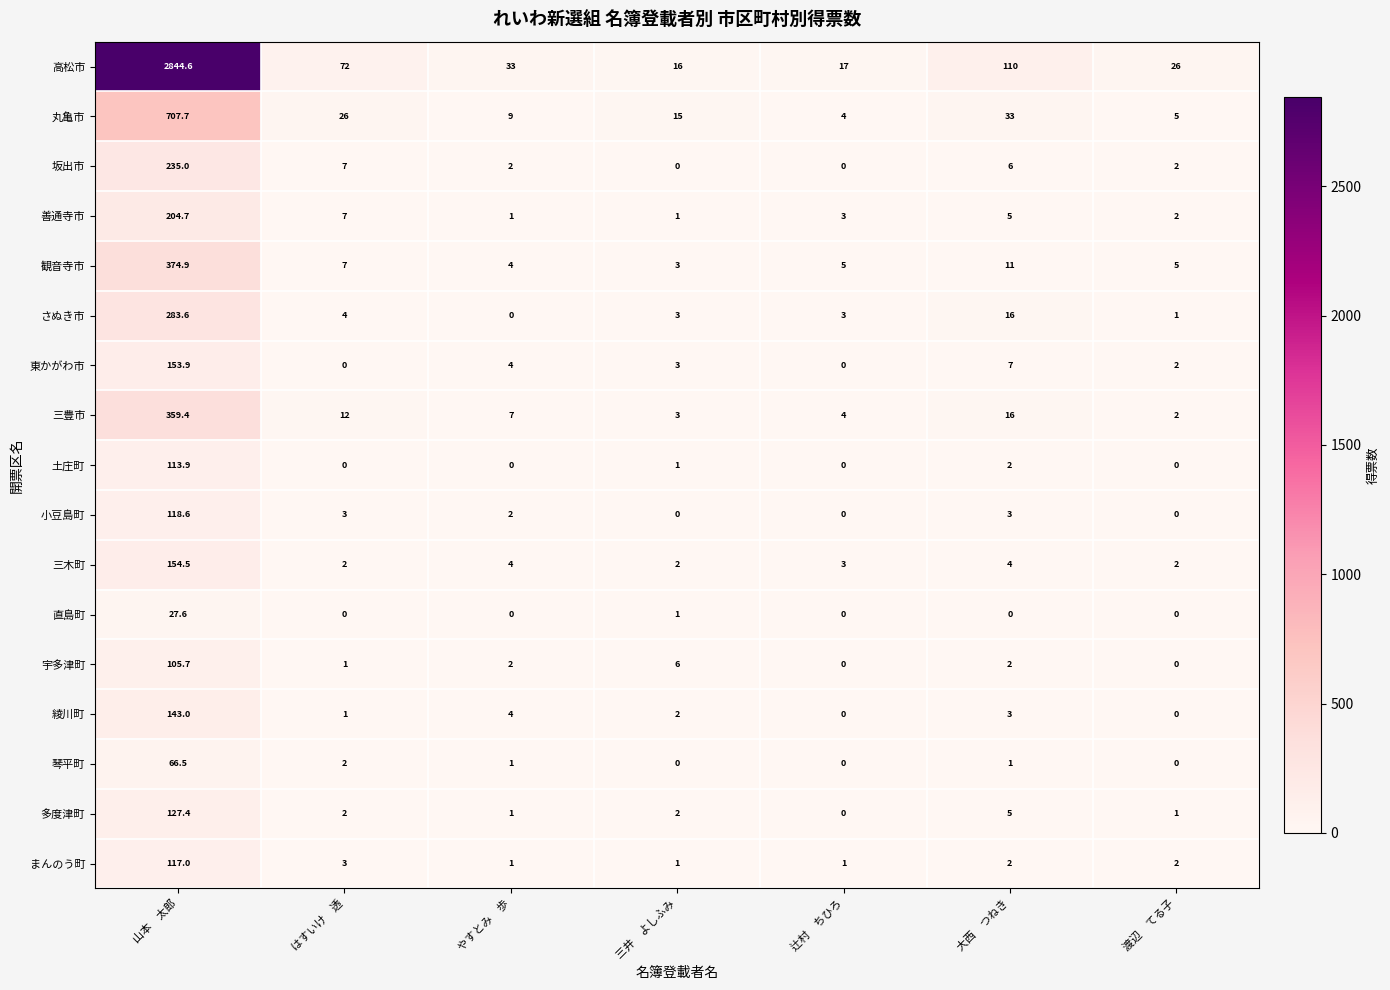

True or false: まんのう町 has a value of 3.0 at はすいけ　透.

True